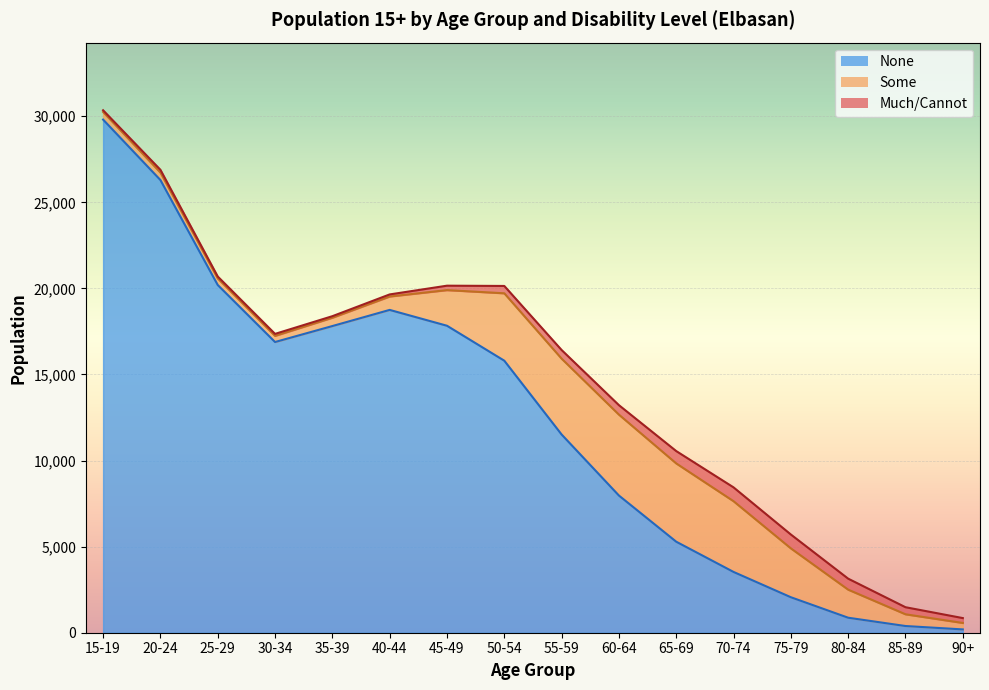

True or false: Much/Cannot has a value of 501 at 55-59.

True